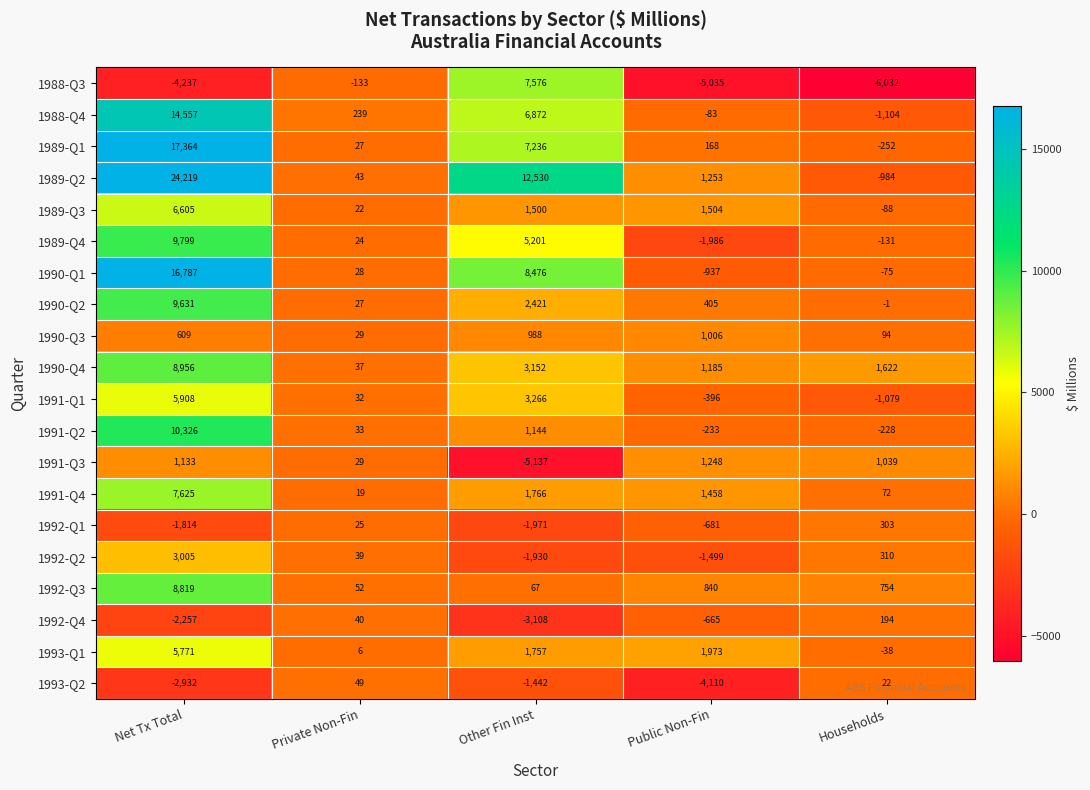

The value of 1993-Q2 at Other Fin Inst is -1442. True or false?

True